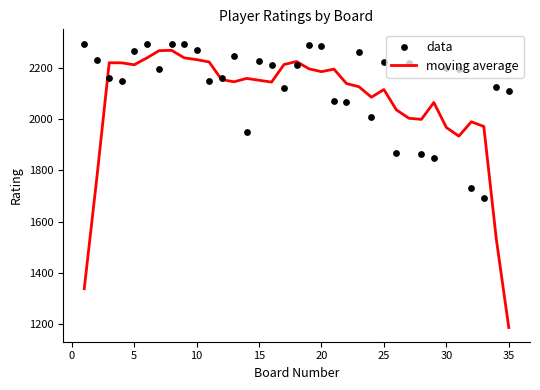

At how many categories does at least one series exceed 2248?

10